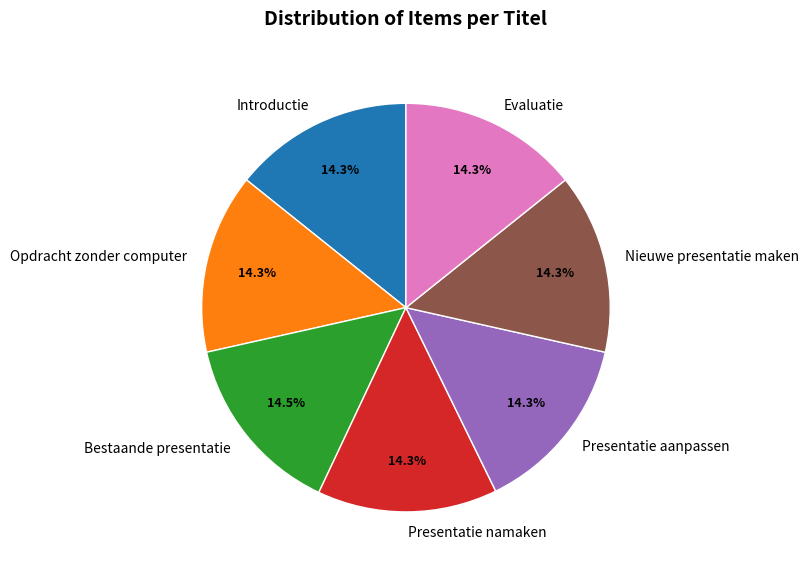

How many segments does this pie chart have?

7